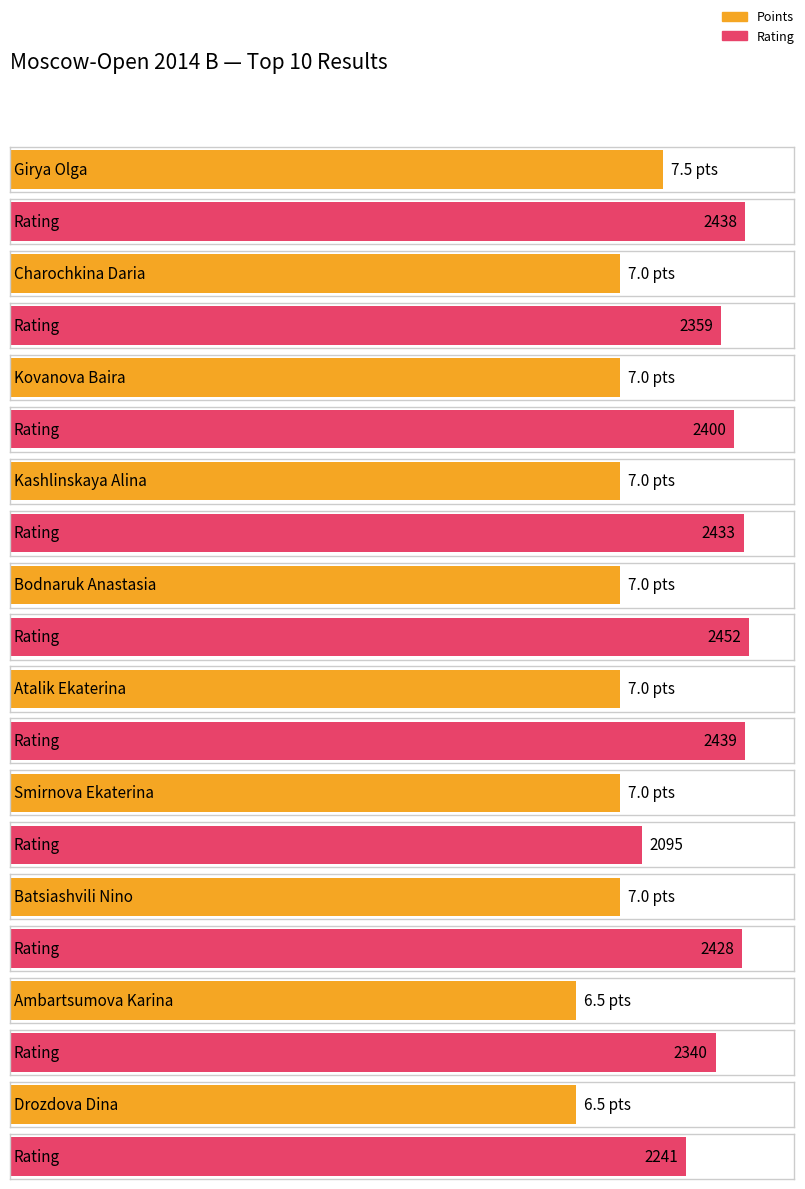

What are all the series names shown in the legend?

Points, Rating